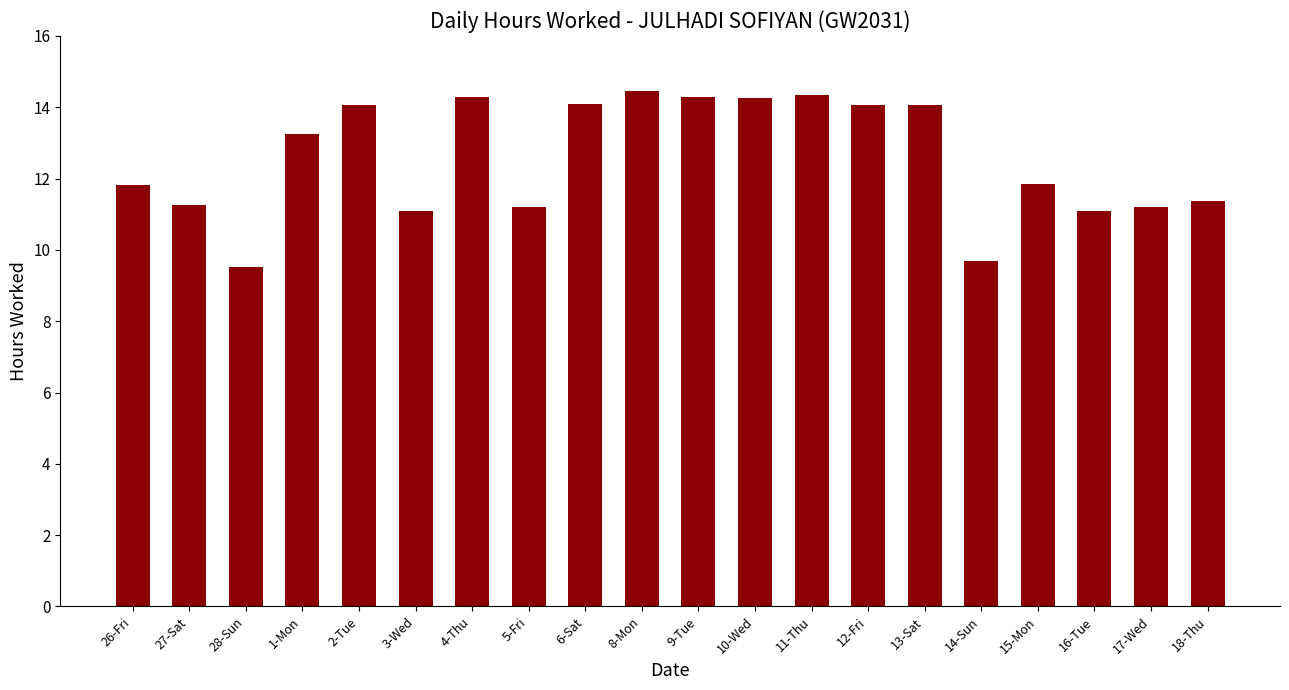

True or false: the data shows 9.5 at 28-Sun.

True